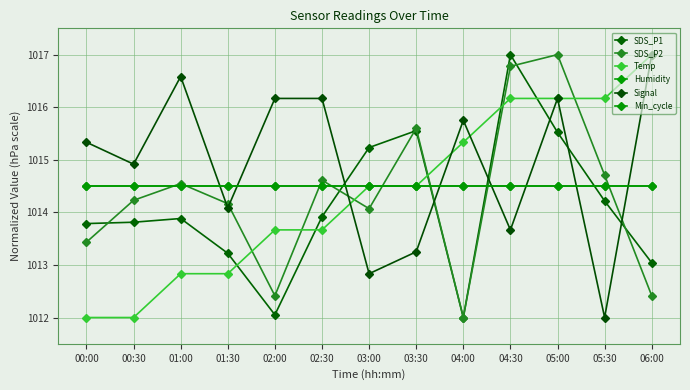

True or false: Signal has a value of 1443.1 at 03:30.

False